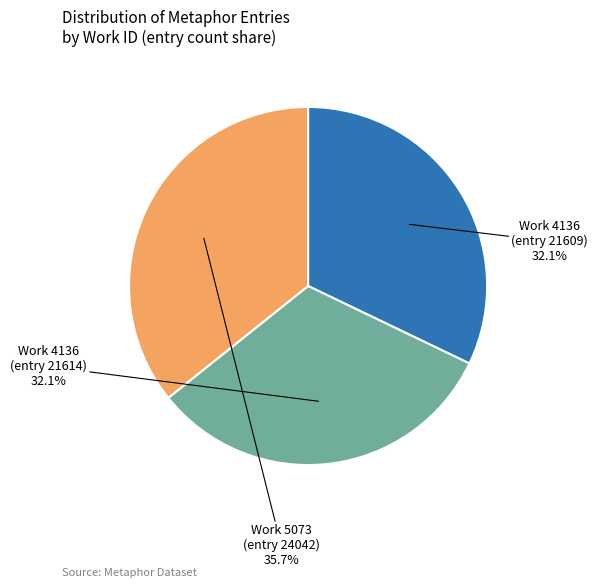

What portion of the pie excludes Work 4136 (entry 21609)?

67.9%